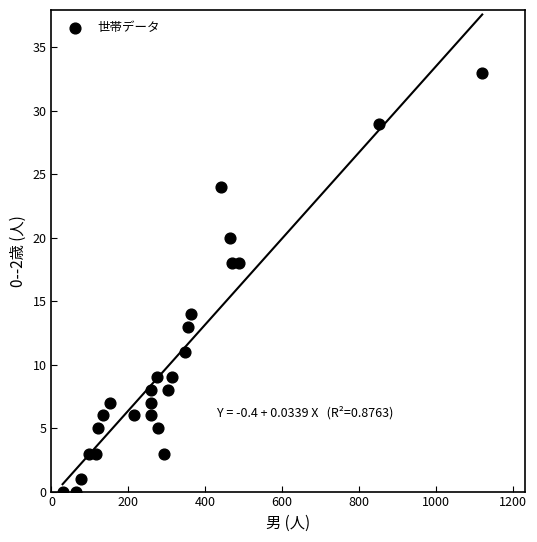

What is the range of Y values (max minus min)?

33